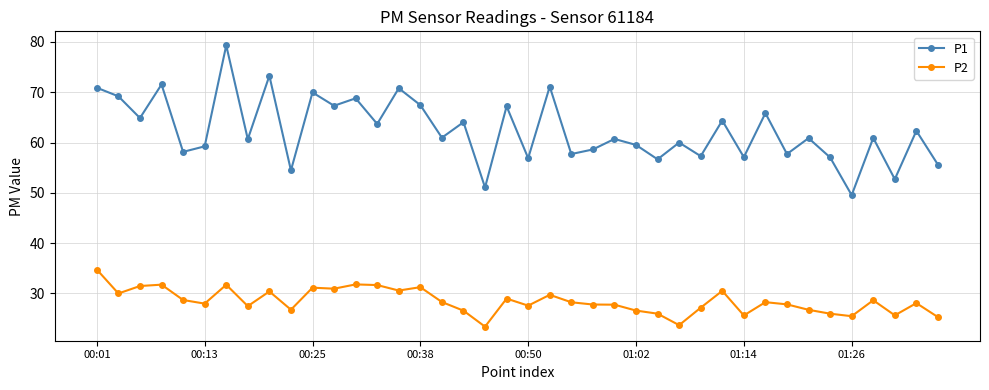

What is the value of the P1 point at the 39th from the left?

62.3